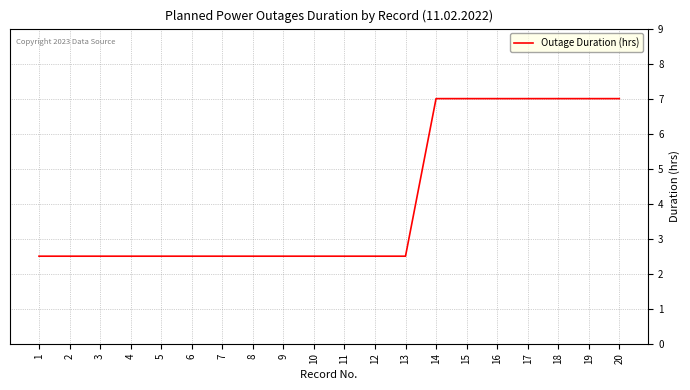

What is the ratio of the value at 12 to the value at 13?

1.0